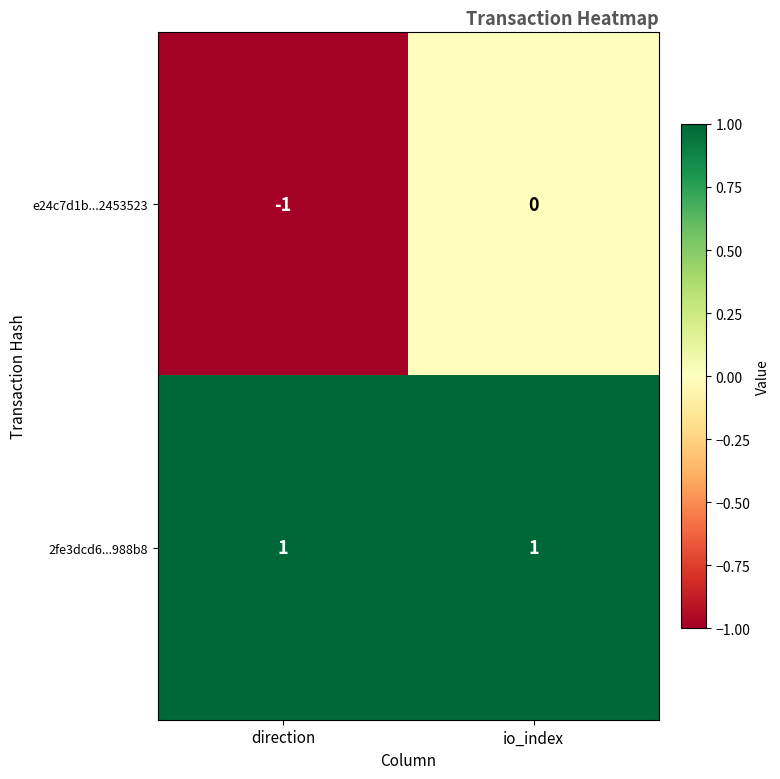

At which label does e24c7d1b...2453523 reach its minimum?

direction